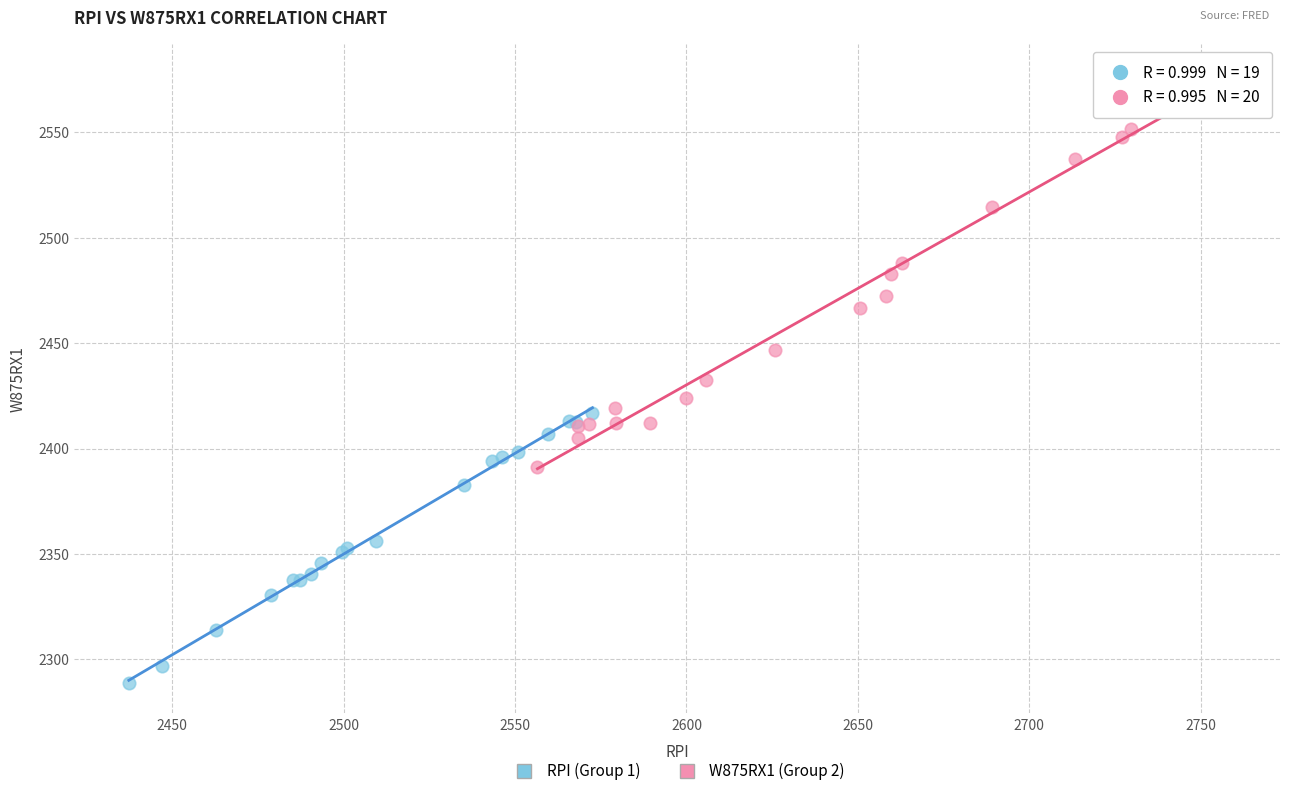

Which series contains the highest Y value?

W875RX1 (Group 2)